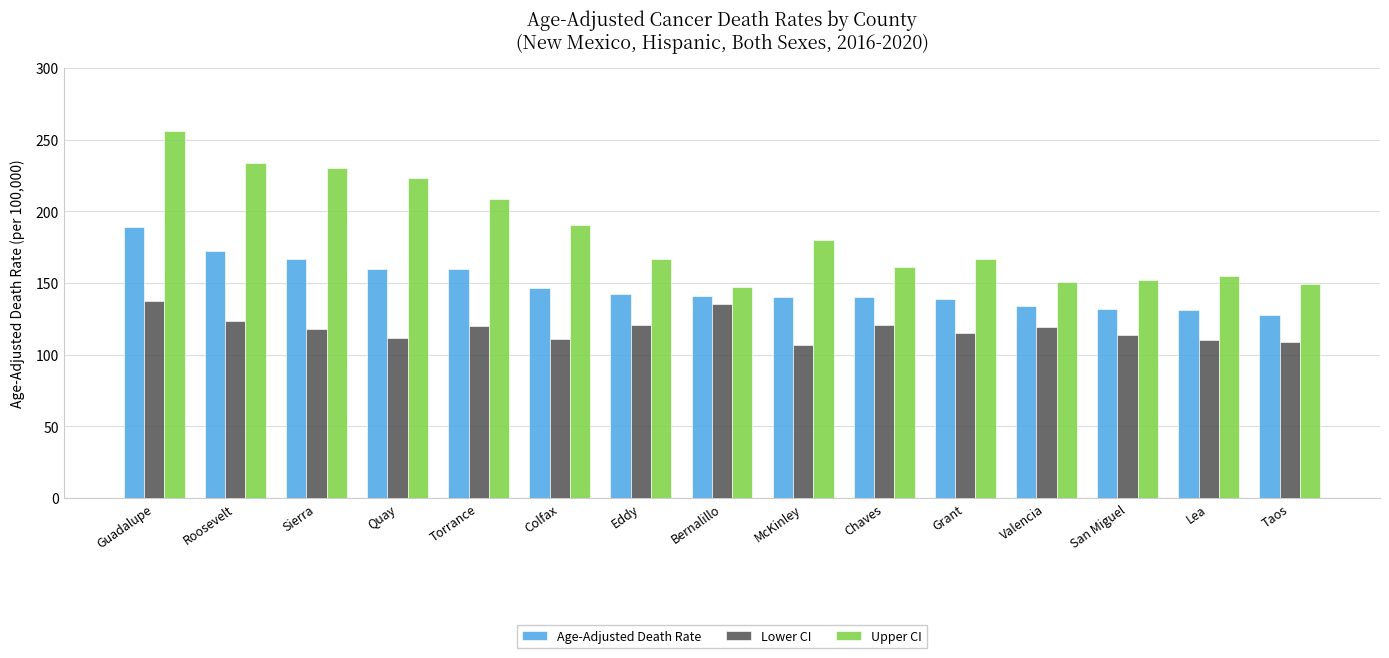

True or false: Age-Adjusted Death Rate has a value of 166.4 at Sierra.

True